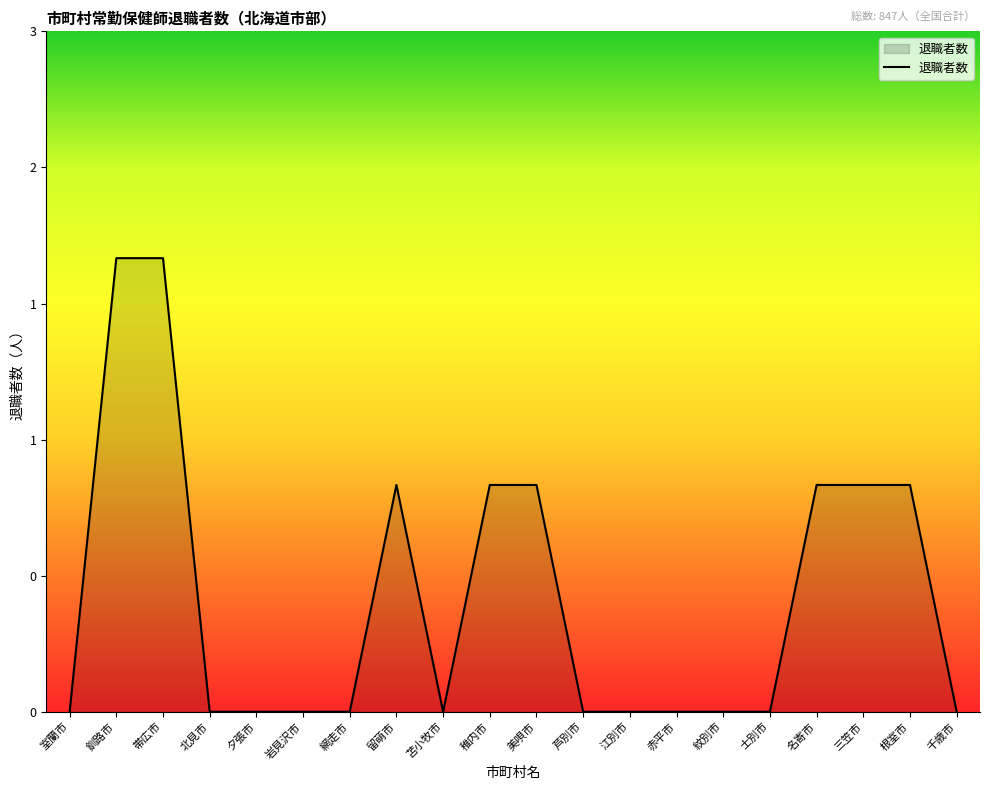

Reading left to right, what are all the values shown in this chart?

室蘭市=0	釧路市=2	帯広市=2	北見市=0	夕張市=0	岩見沢市=0	網走市=0	留萌市=1	苫小牧市=0	稚内市=1	美唄市=1	芦別市=0	江別市=0	赤平市=0	紋別市=0	士別市=0	名寄市=1	三笠市=1	根室市=1	千歳市=0